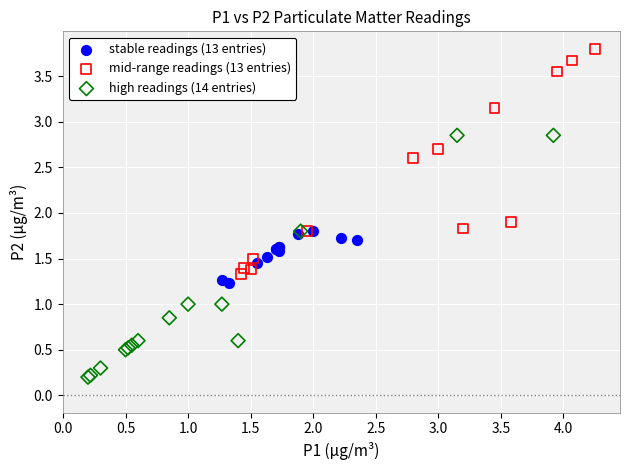

Which series reaches the maximum Y coordinate?

mid-range readings (13 entries)